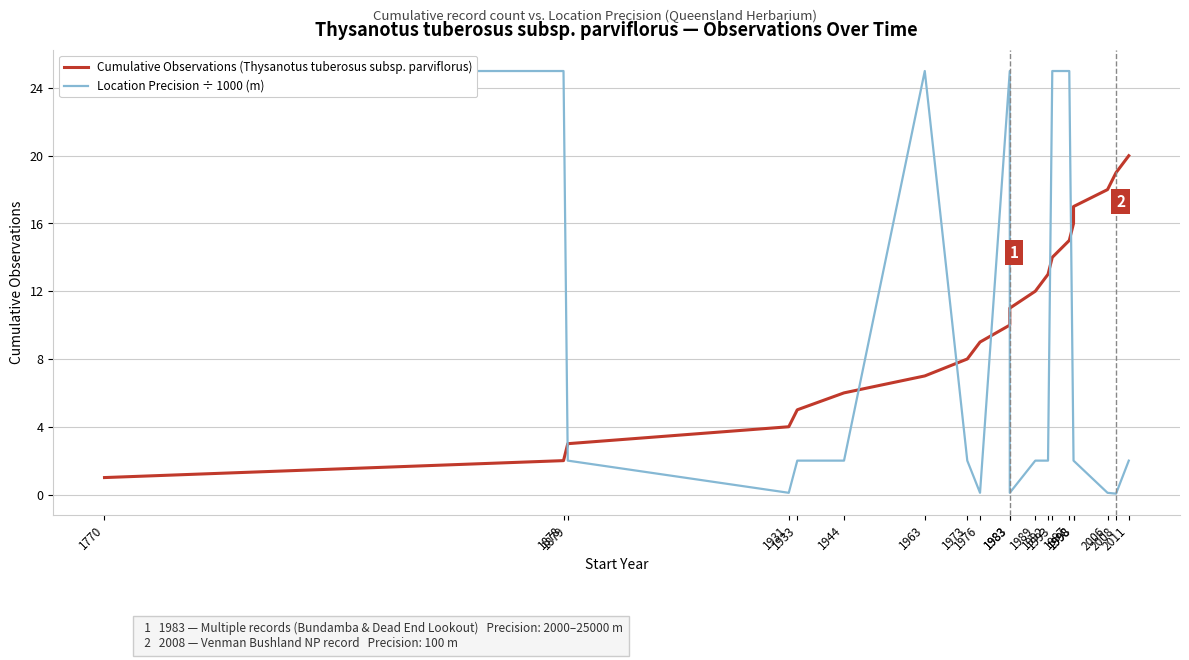

Reading right to left, extract all data points from this chart.

Cumulative Observations (Thysanotus tuberosus subsp. parviflorus): 2011=20.0	2008=19.0	2006=18.0	1998=17.0	1998=16.0	1997=15.0	1993=14.0	1992=13.0	1989=12.0	1983=11.0	1983=10.0	1976=9.0	1973=8.0	1963=7.0	1944=6.0	1933=5.0	1931=4.0	1879=3.0	1878=2.0	1770=1.0
Location Precision ÷ 1000 (m): 2011=2.0	2008=0.1	2006=0.1	1998=2.0	1998=2.0	1997=25.0	1993=25.0	1992=2.0	1989=2.0	1983=0.1	1983=25.0	1976=0.1	1973=2.0	1963=25.0	1944=2.0	1933=2.0	1931=0.1	1879=2.0	1878=25.0	1770=25.0